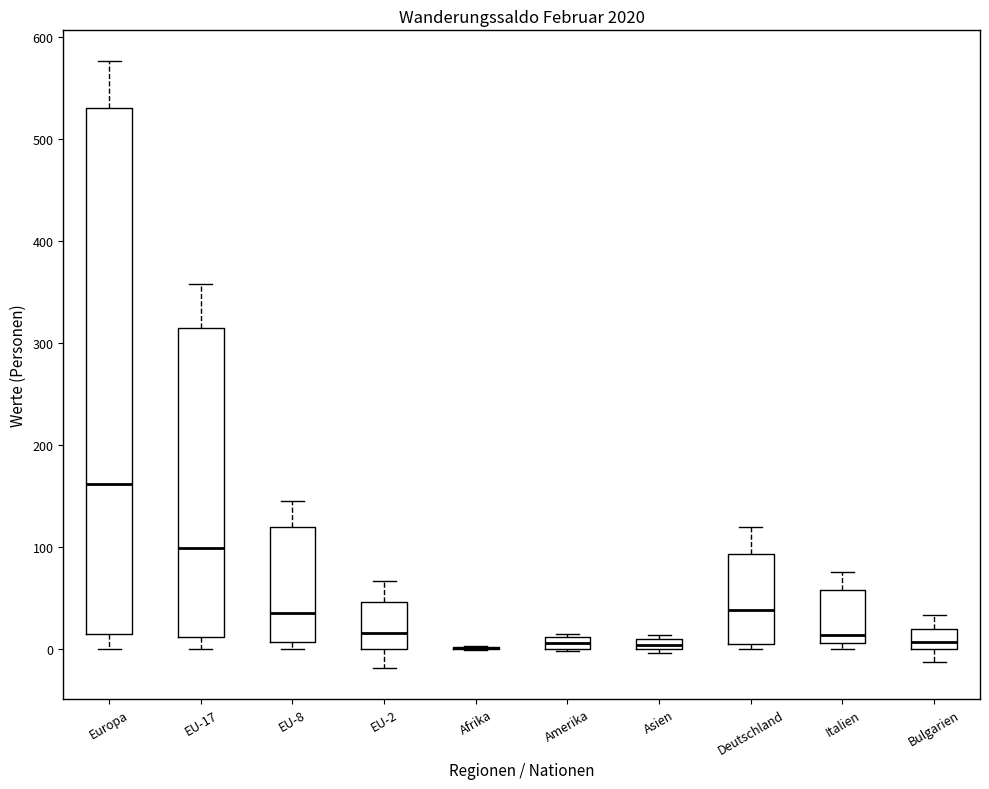

Where is the lower edge of the box for Amerika on the y-axis? The values are not printed on the chart, so give them approximately, as read against the axis.

0